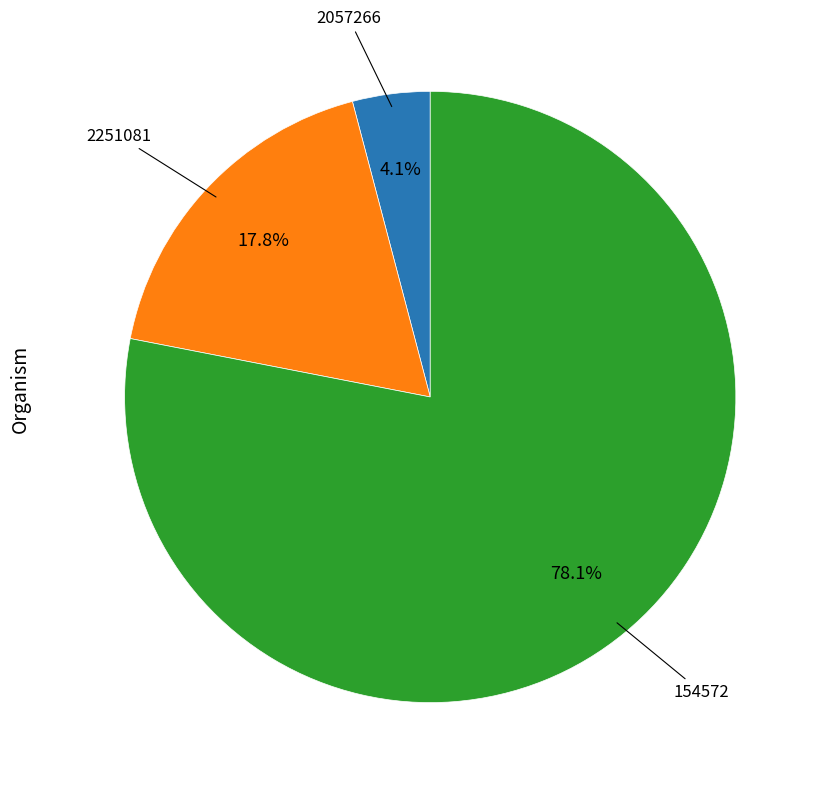

Is there any slice that represents more than half of the pie?

Yes